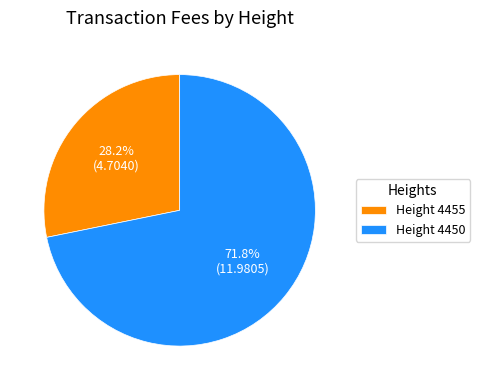

Rank the categories by value from highest to lowest.

Height 4450, Height 4455